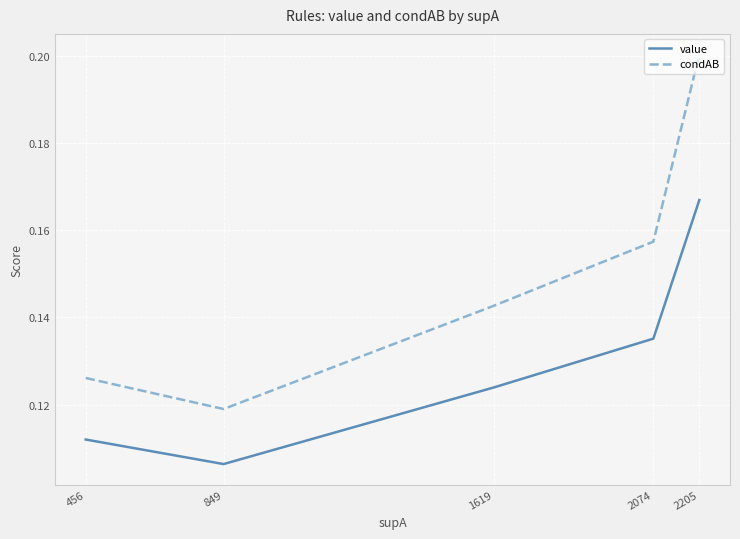

How many series are shown in this chart?

2